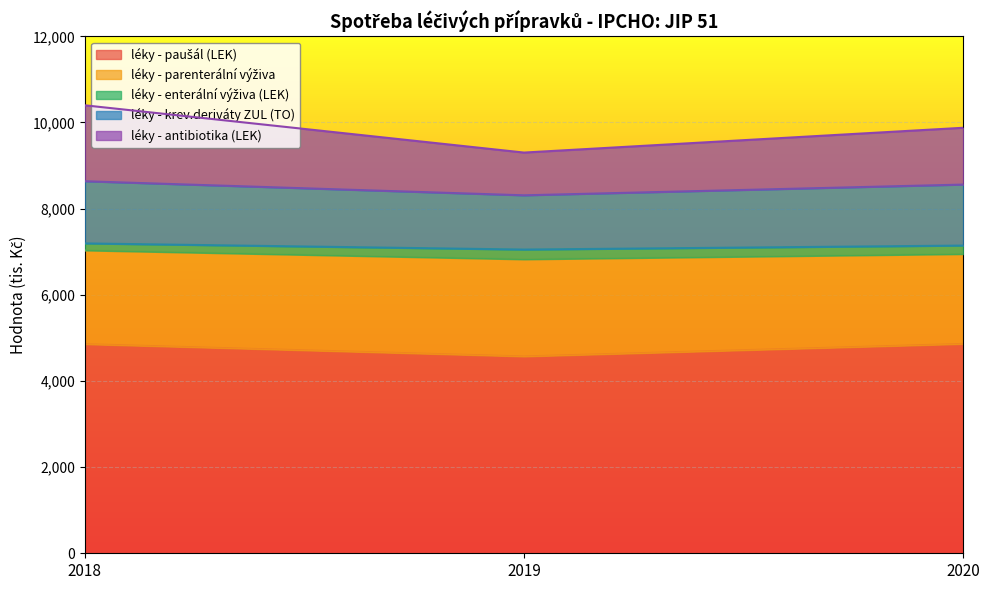

What is the maximum value shown in the chart?

10397.9